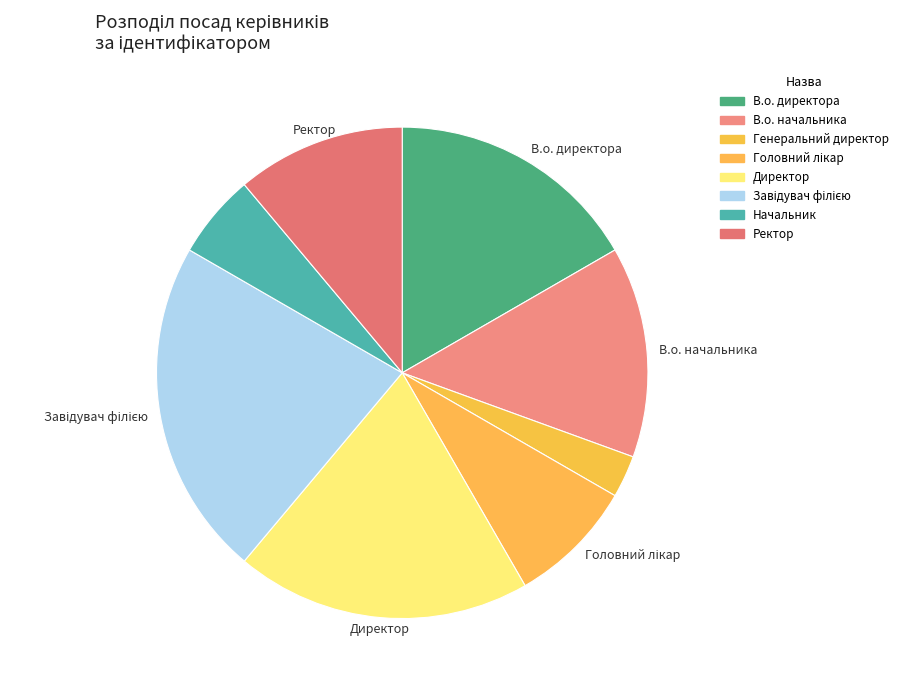

What percentage is the Директор slice, to the nearest percent?

19%